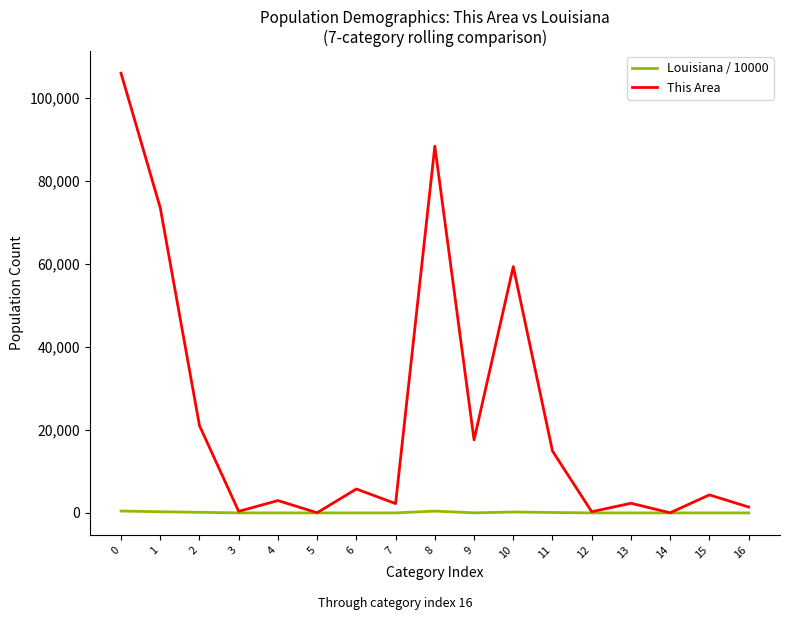

List the series in order of their peak value, highest first.

This Area, Louisiana / 10000